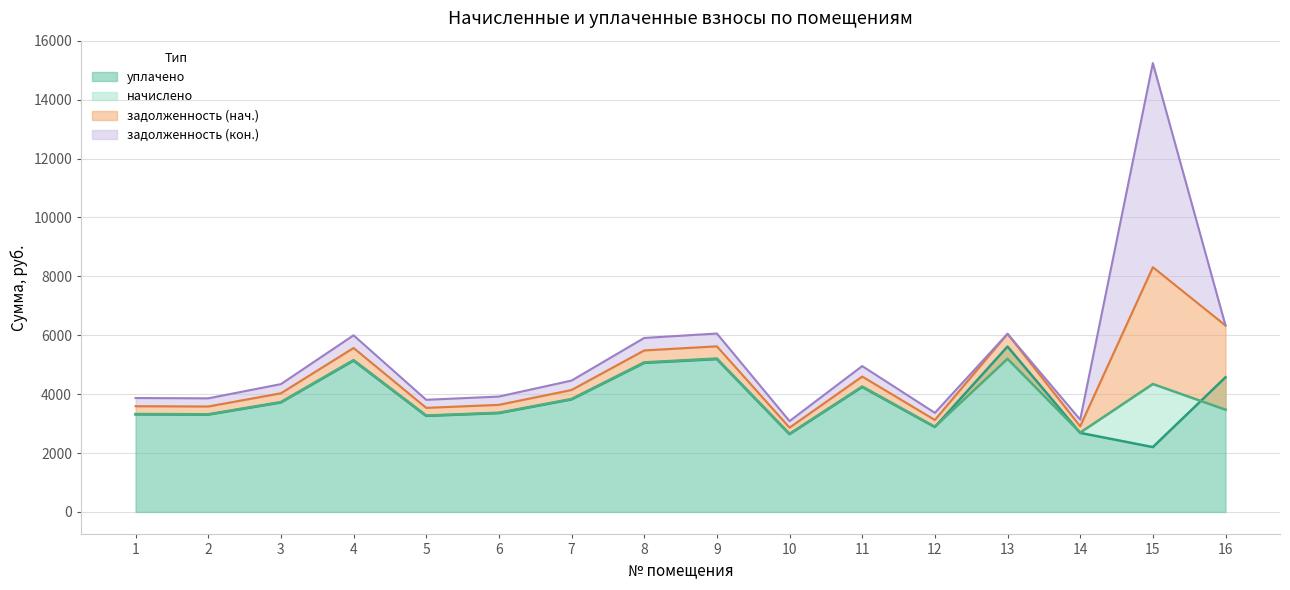

What is the maximum value for уплачено?

5617.2